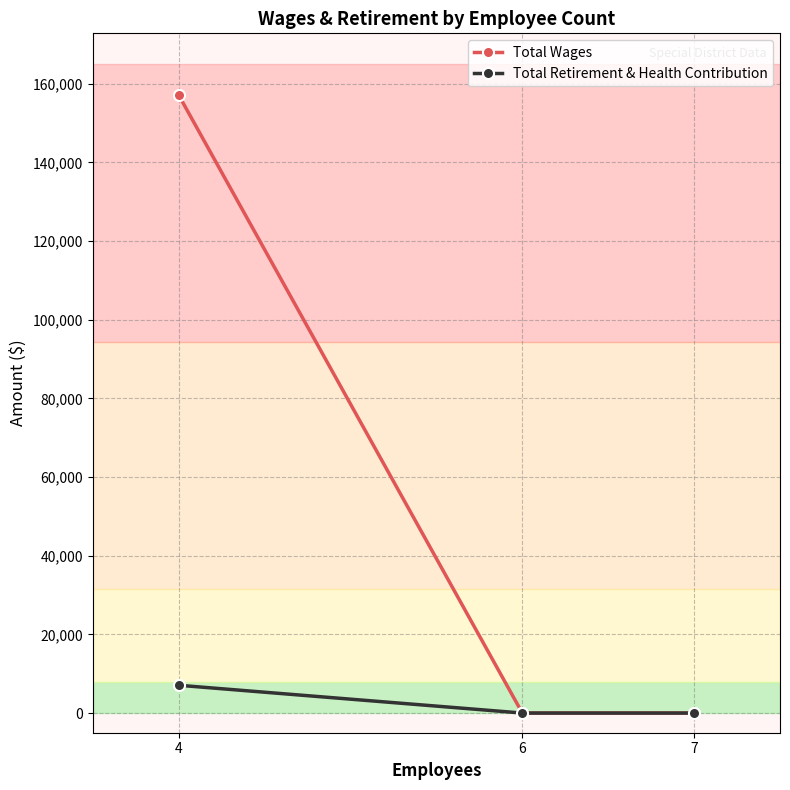

What is the difference between the maximum and second lowest values in the Total Wages series?

157098